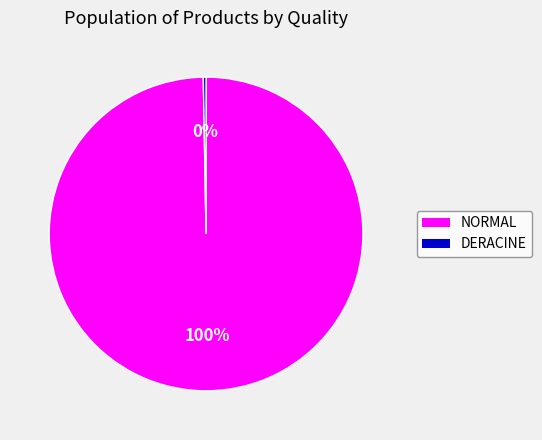

The NORMAL slice represents 100% of the pie. True or false?

True